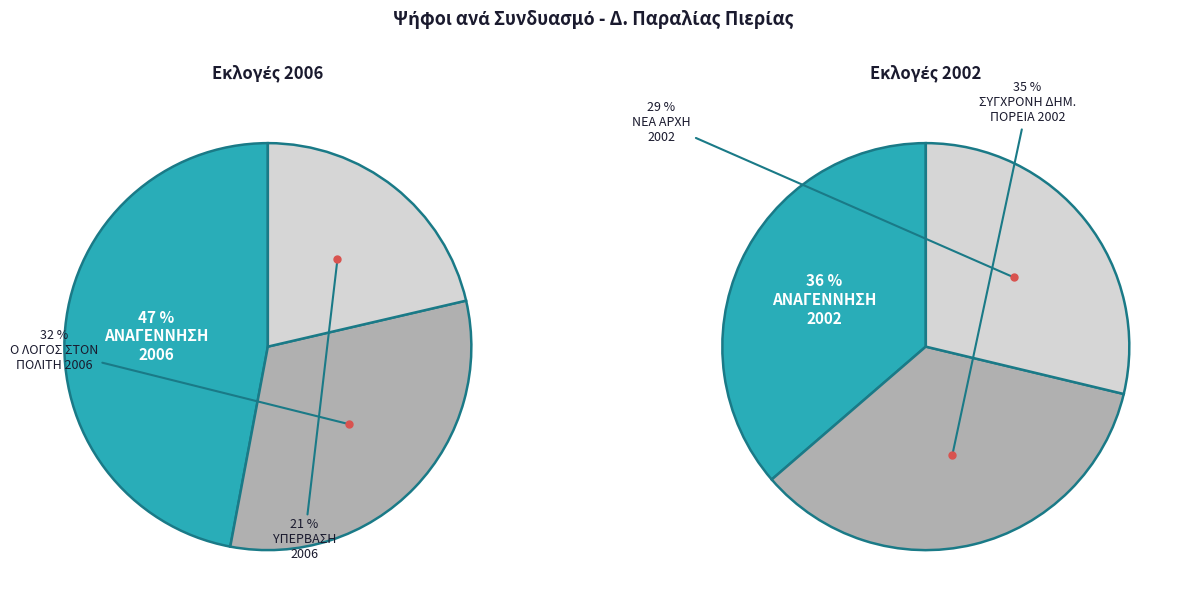

Which slice is the smallest?

ΥΠΕΡΒΑΣΗ 2006